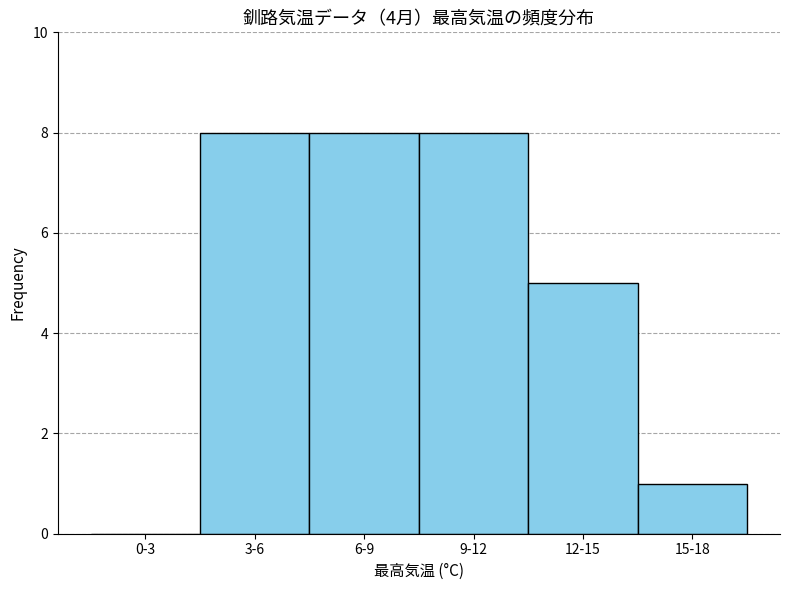

Reading left to right, transcribe all the data shown in this chart.

0-3=0	3-6=8	6-9=8	9-12=8	12-15=5	15-18=1